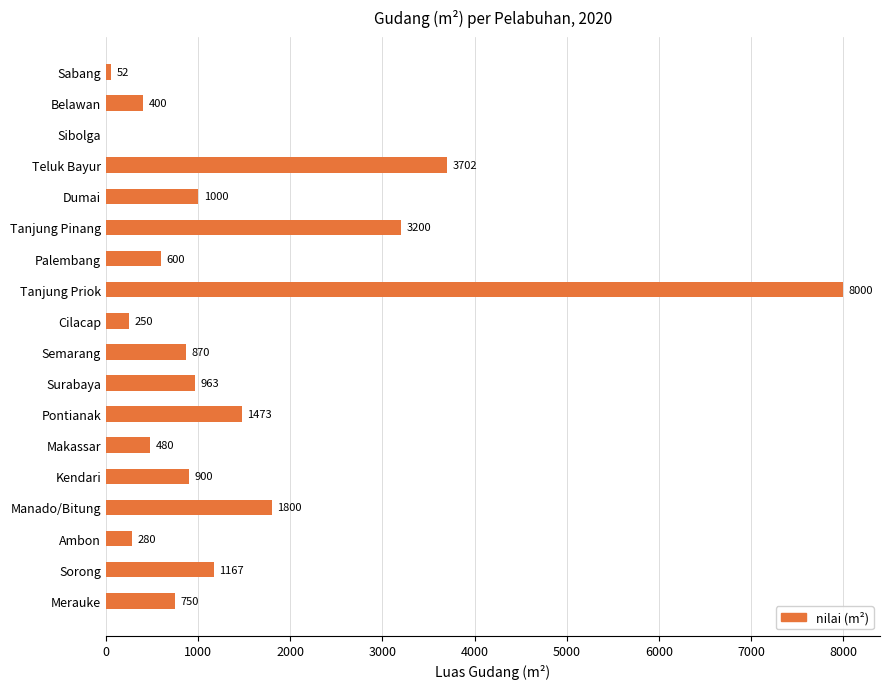

What is the greatest value displayed?

8000